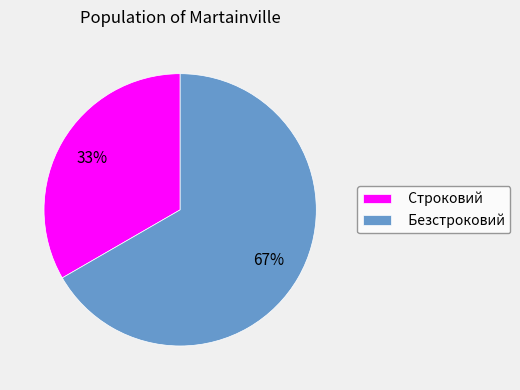

Approximately how many times larger is the value at Строковий compared to Безстроковий?

0.5